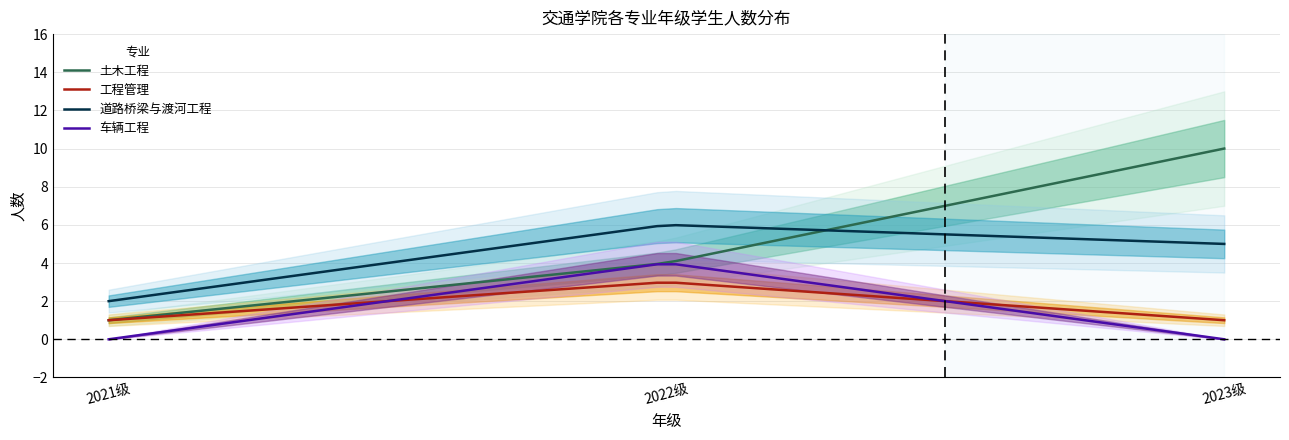

What is the label of the 10th point from the left?

2023级